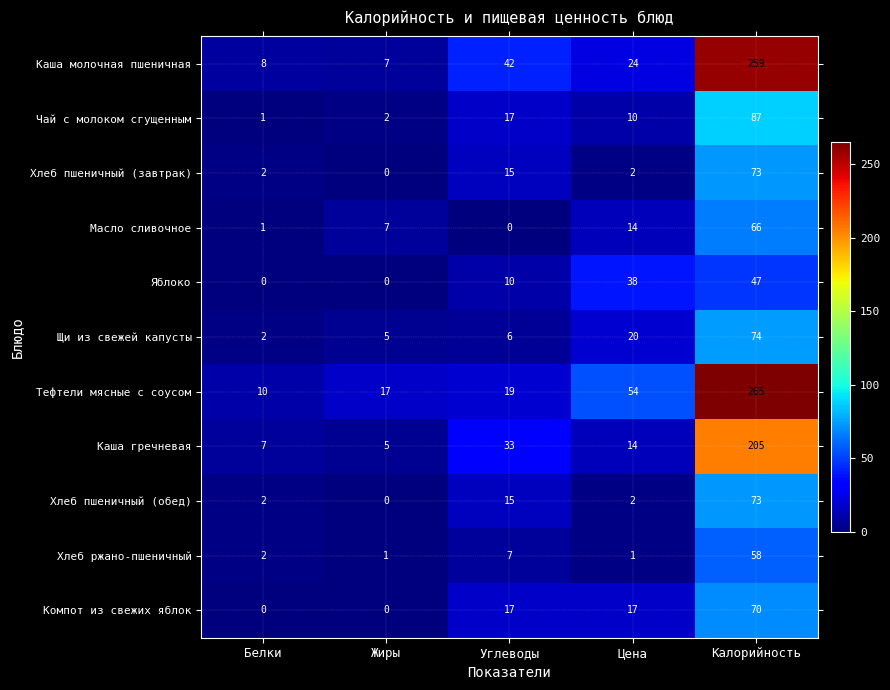

Count the Компот из свежих яблок values in the range 0 to 17.

4